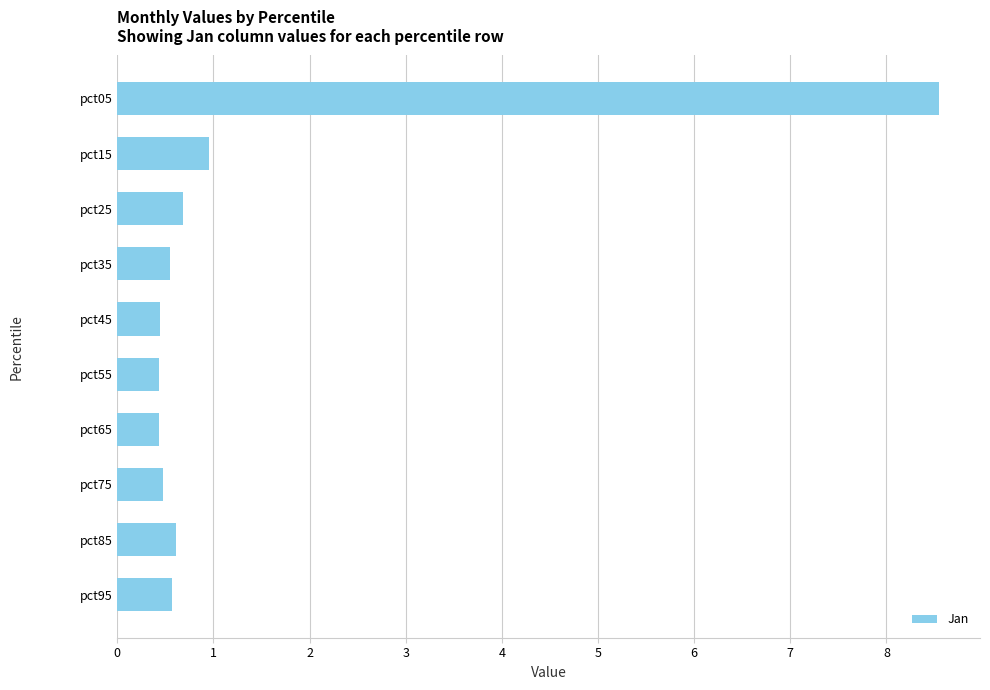

What is the sum of all values?

13.7